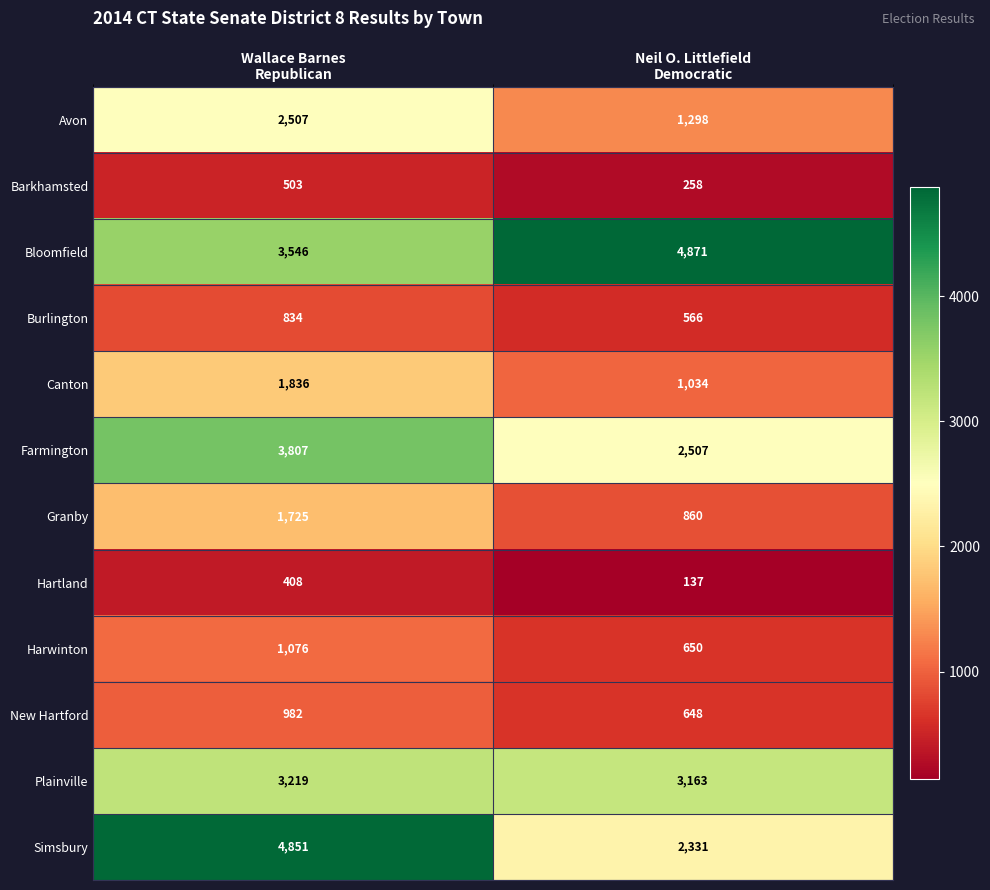

Rank the series by their maximum value, from lowest to highest.

Hartland, Barkhamsted, Burlington, New Hartford, Harwinton, Granby, Canton, Avon, Plainville, Farmington, Simsbury, Bloomfield